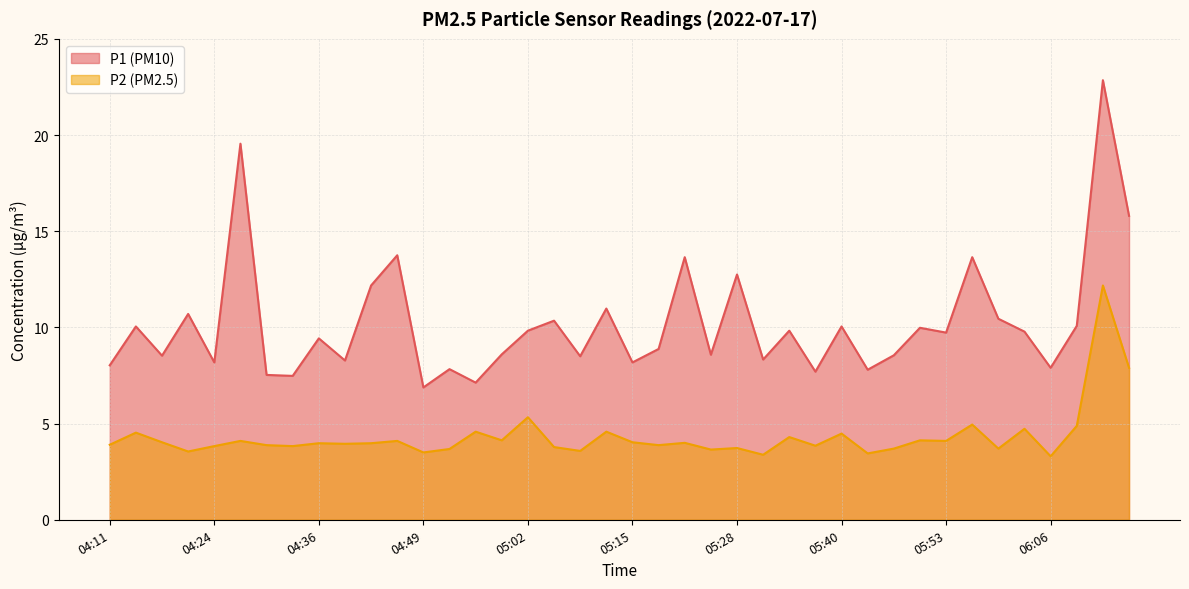

What value does the P1 series have at 04:30?

7.5